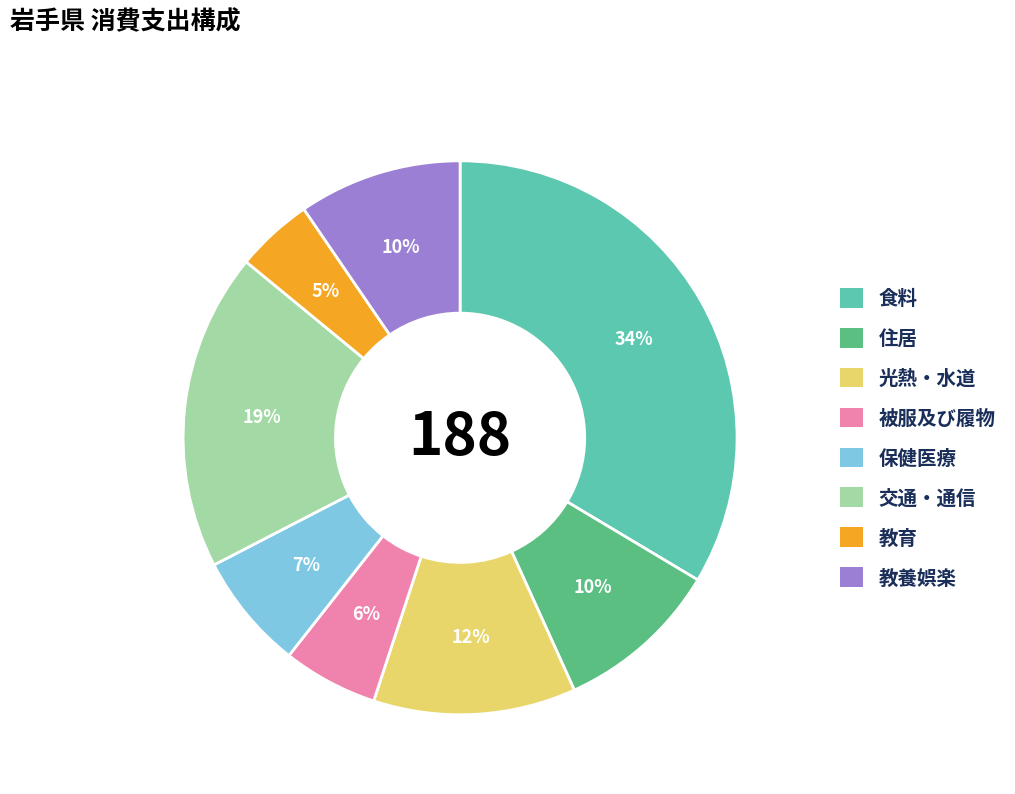

True or false: 教育 accounts for 5% of the total.

True